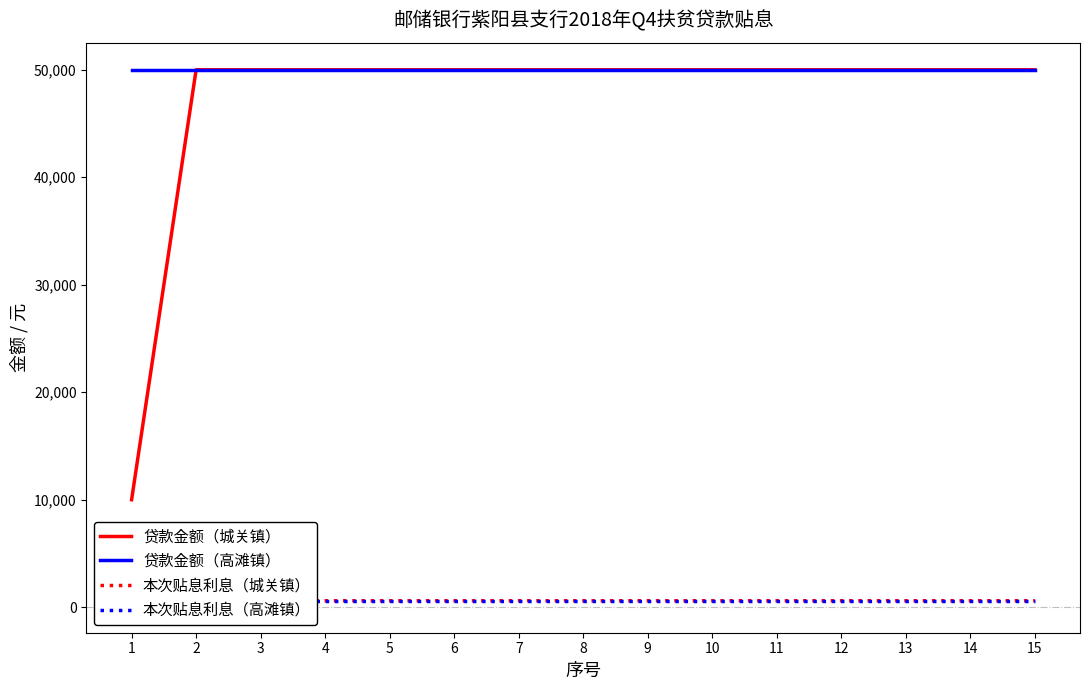

Which series has the largest total across all categories?

贷款金额（高滩镇）